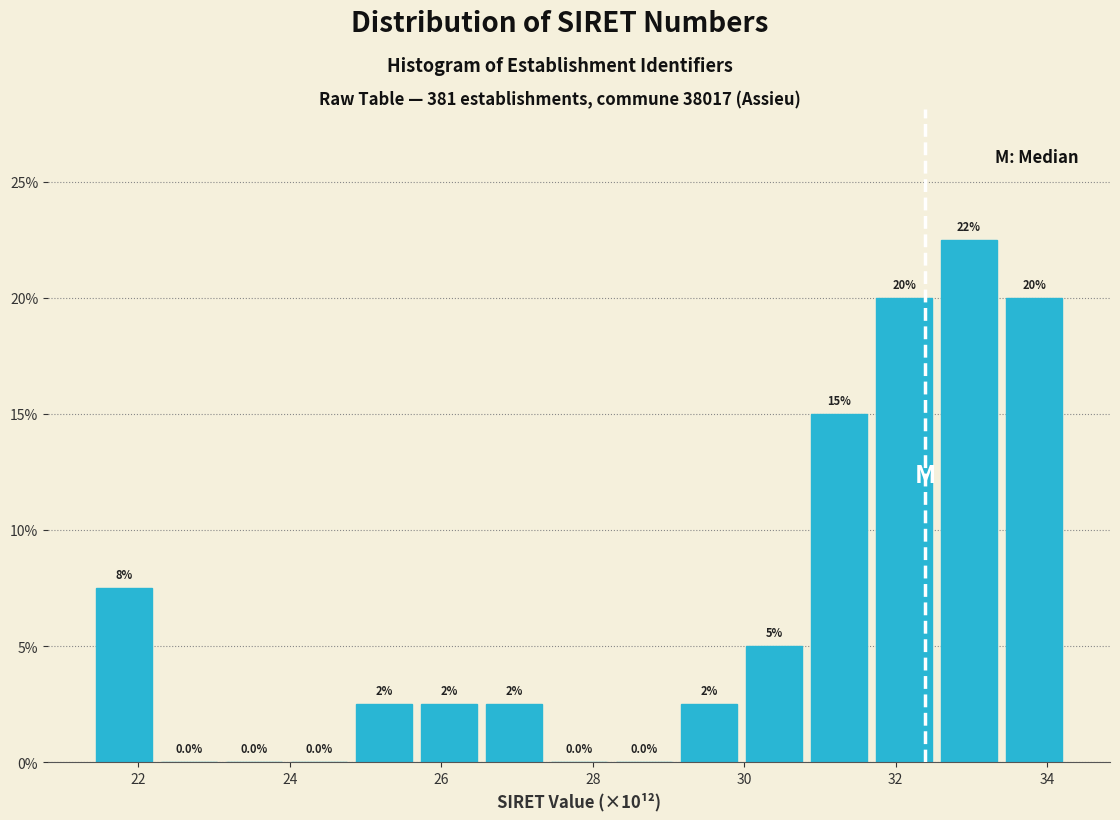

Over which range of the x-axis is the bar tallest?

32.6 to 33.4